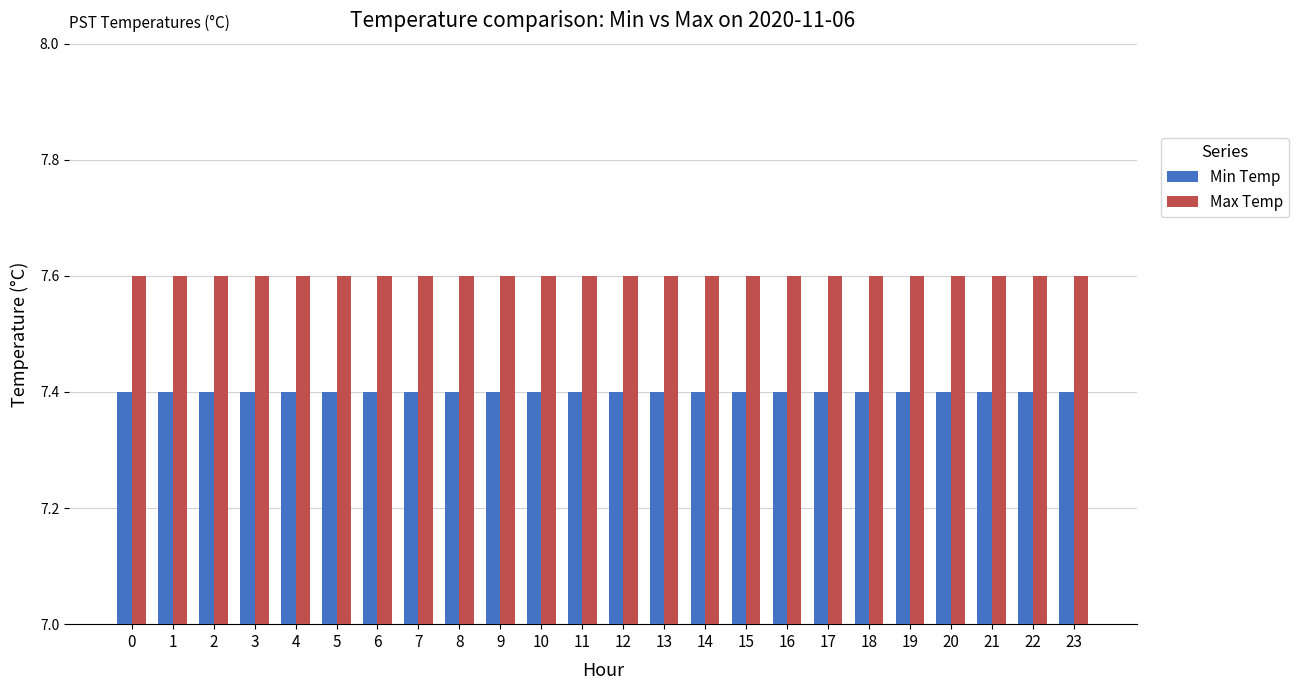

The Min Temp series shows 2.6 at 0. True or false?

False